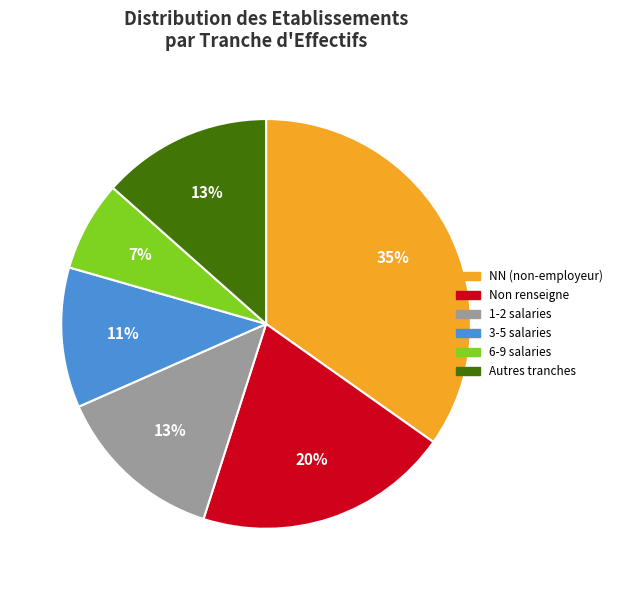

Is it true that 1-2 salaries is 13% of the pie?

True